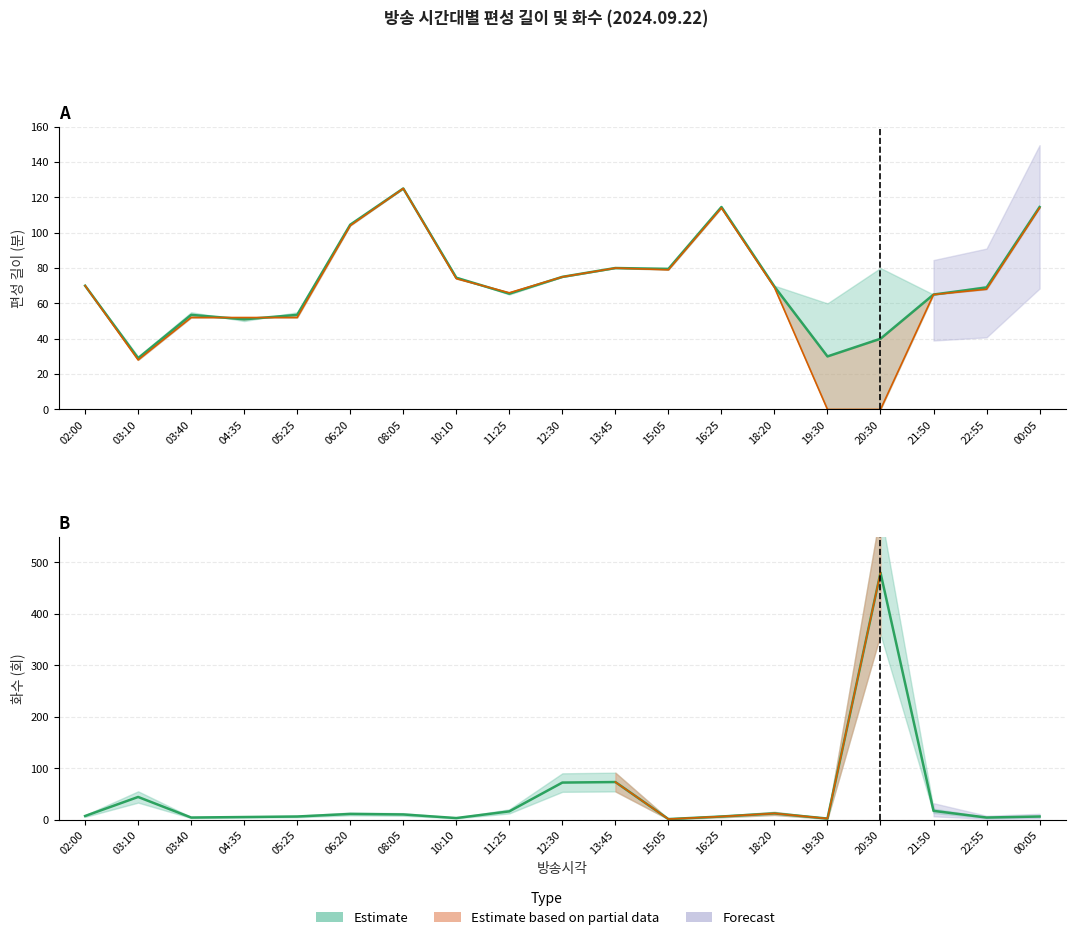

At which category does 화수 reach its first local peak?

03:10